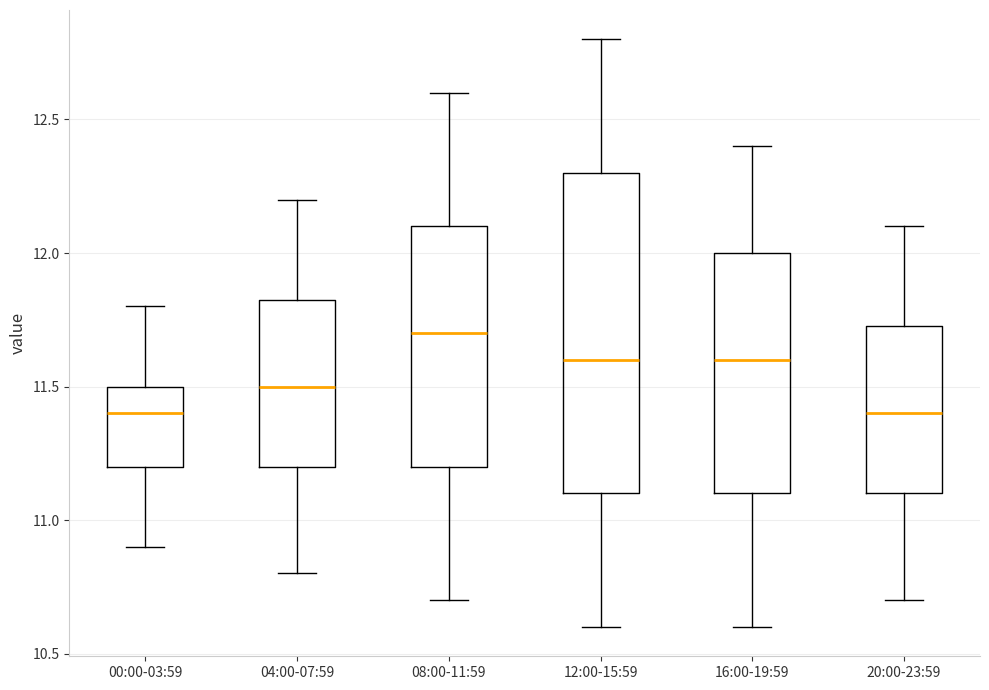

Reading left to right, transcribe this box plot: for each box, give where its median line is, the range the box spans, and where its two whiskers end, as read against the y-axis. The values are not printed on the chart, so give them approximately, as read against the axis.

00:00-03:59: median 11.40, box 11.20 to 11.50, whiskers 10.90 to 11.80
04:00-07:59: median 11.50, box 11.20 to 11.85, whiskers 10.80 to 12.20
08:00-11:59: median 11.70, box 11.20 to 12.10, whiskers 10.70 to 12.60
12:00-15:59: median 11.60, box 11.10 to 12.30, whiskers 10.60 to 12.80
16:00-19:59: median 11.60, box 11.10 to 12.00, whiskers 10.60 to 12.40
20:00-23:59: median 11.40, box 11.10 to 11.75, whiskers 10.70 to 12.10